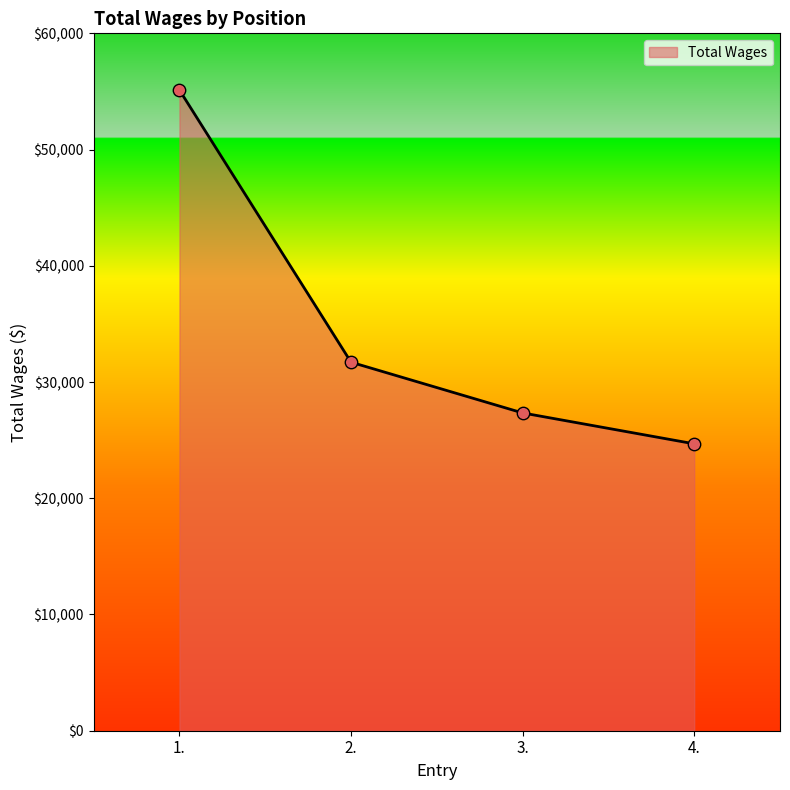

Between 4. and 1., which is larger?

1.